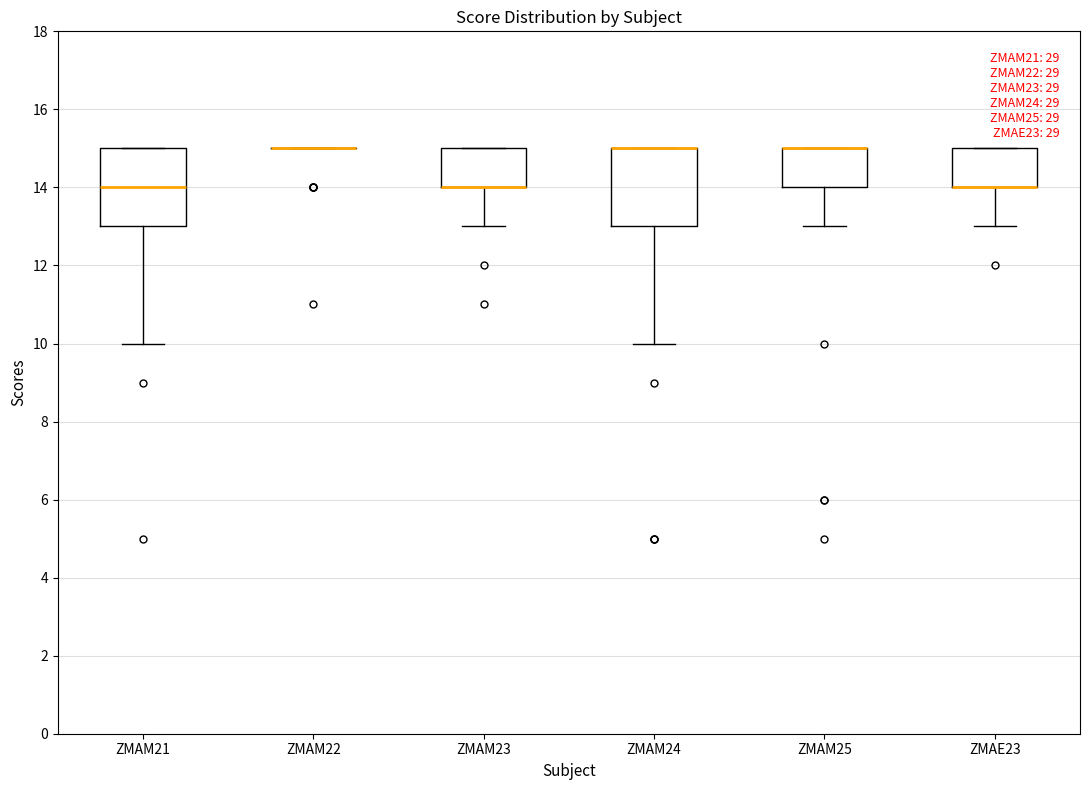

Reading left to right, transcribe this box plot: for each box, give where its median line is, the range the box spans, and where its two whiskers end, as read against the y-axis. The values are not printed on the chart, so give them approximately, as read against the axis.

ZMAM21: median 14, box 13 to 15, whiskers 10 to 15
ZMAM22: box collapsed to a line at 15, whiskers 15 to 15
ZMAM23: median 14 (drawn on the box's lower edge), box 14 to 15, whiskers 13 to 15
ZMAM24: median 15 (drawn on the box's upper edge), box 13 to 15, whiskers 10 to 15
ZMAM25: median 15 (drawn on the box's upper edge), box 14 to 15, whiskers 13 to 15
ZMAE23: median 14 (drawn on the box's lower edge), box 14 to 15, whiskers 13 to 15